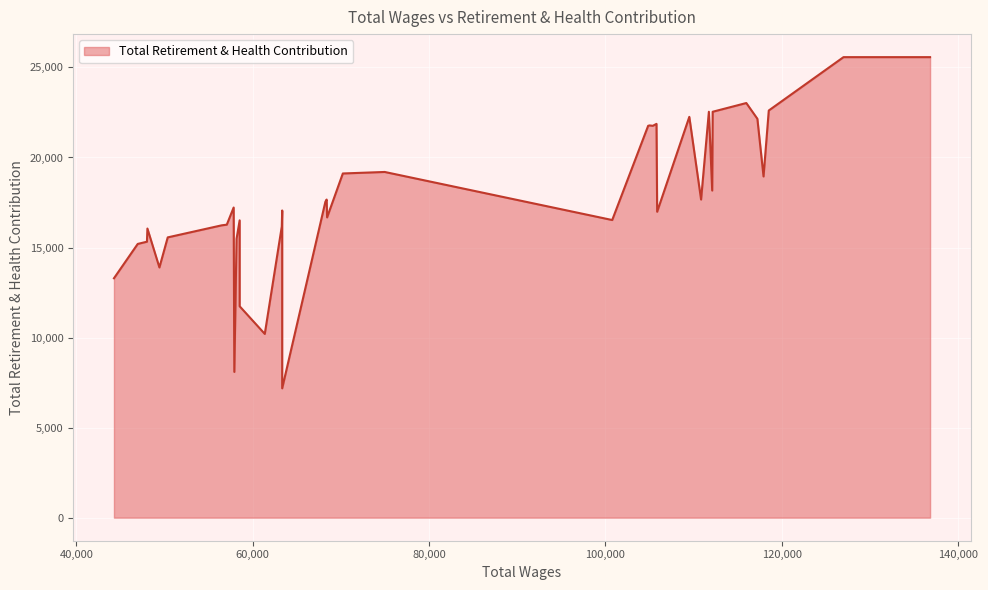

What is the difference between the values at 115967 and 57918?

14931